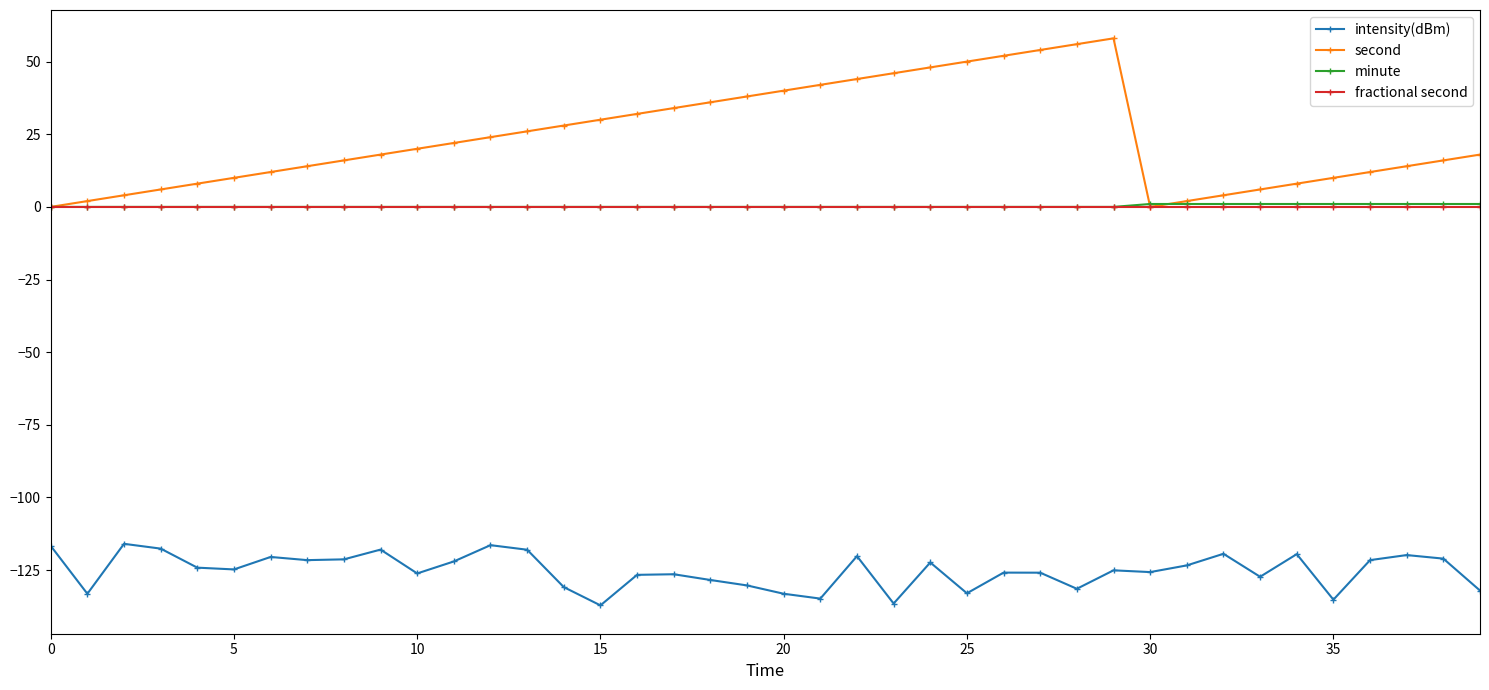

Which series has the largest total across all categories?

second